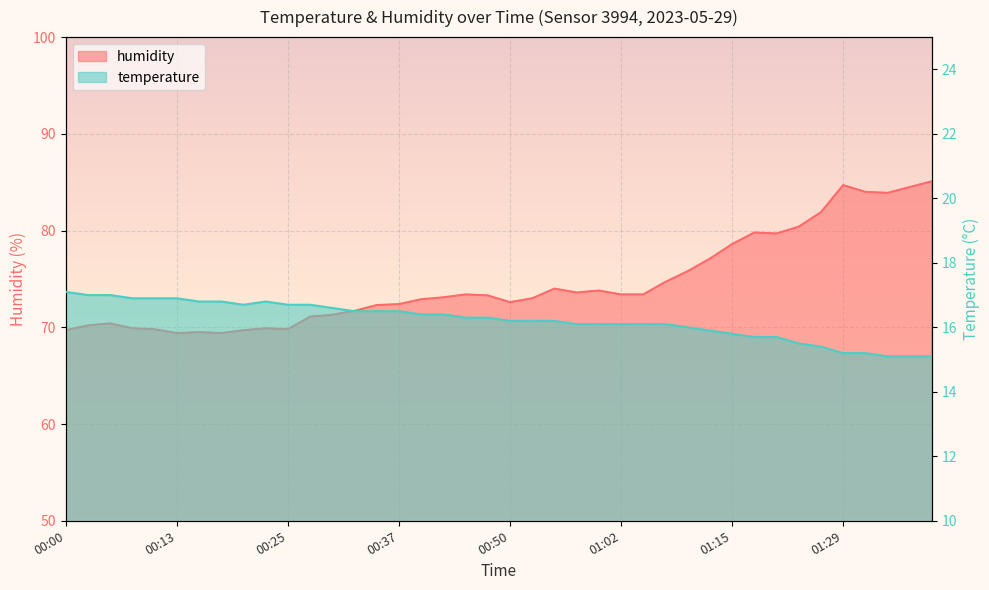

At which label does humidity first exceed 73?

00:42